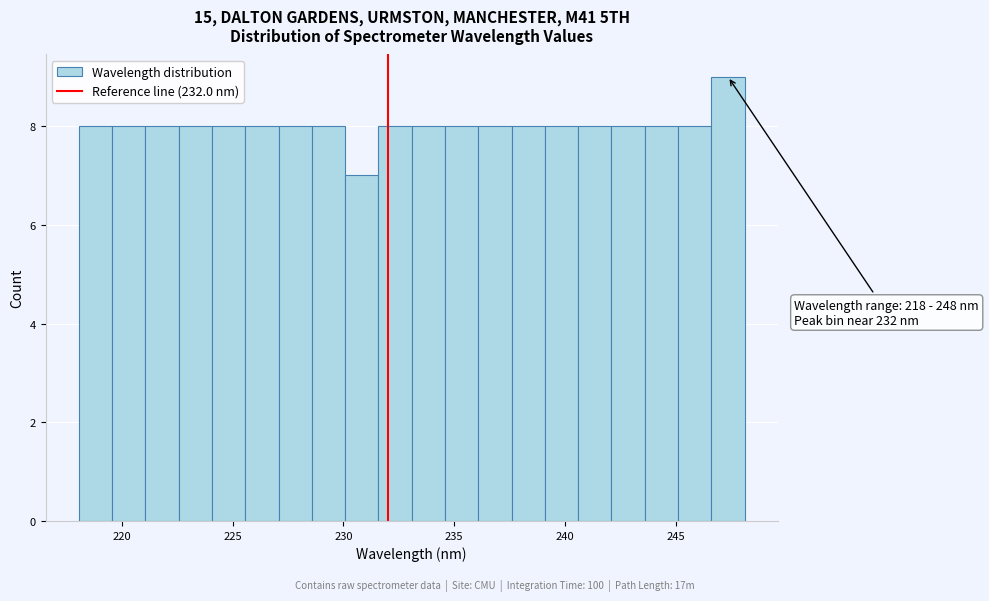

Read against the x-axis, roughly where is the centre of the tallest bar?

247.5